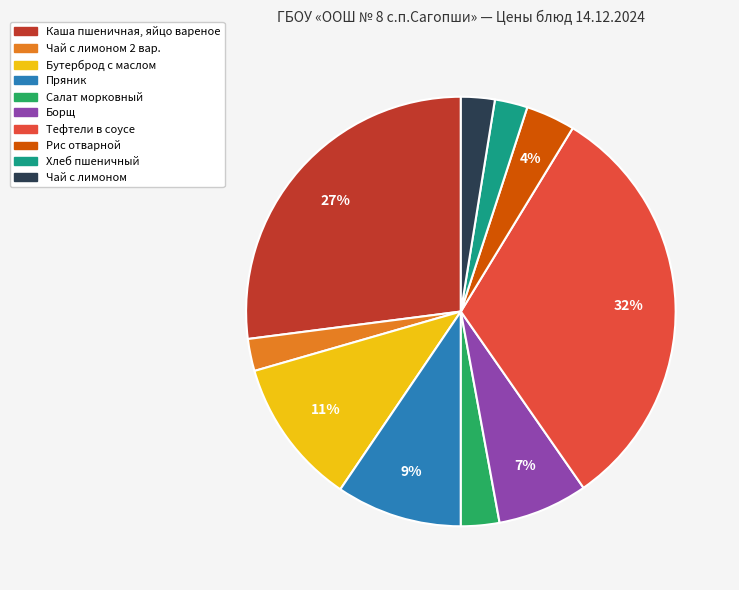

Does any single category account for the majority?

No